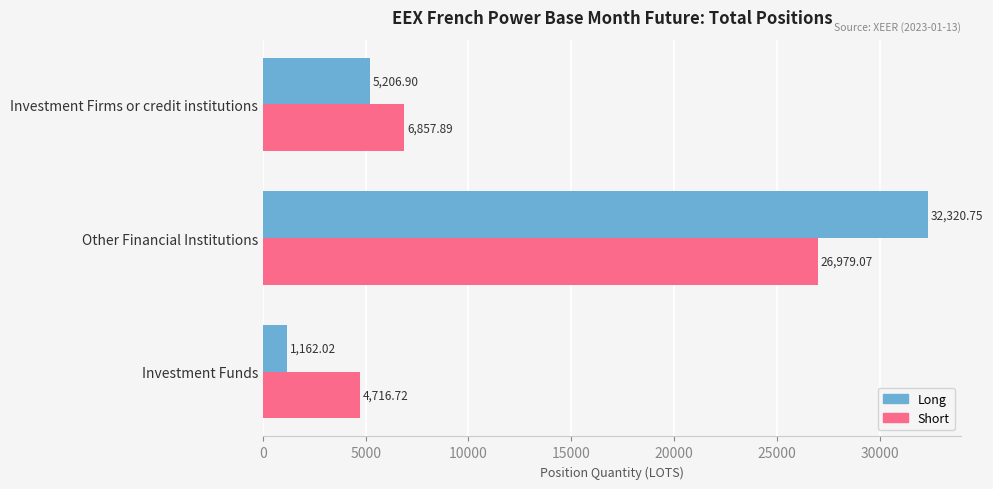

Which series has the largest range (max minus min)?

Long